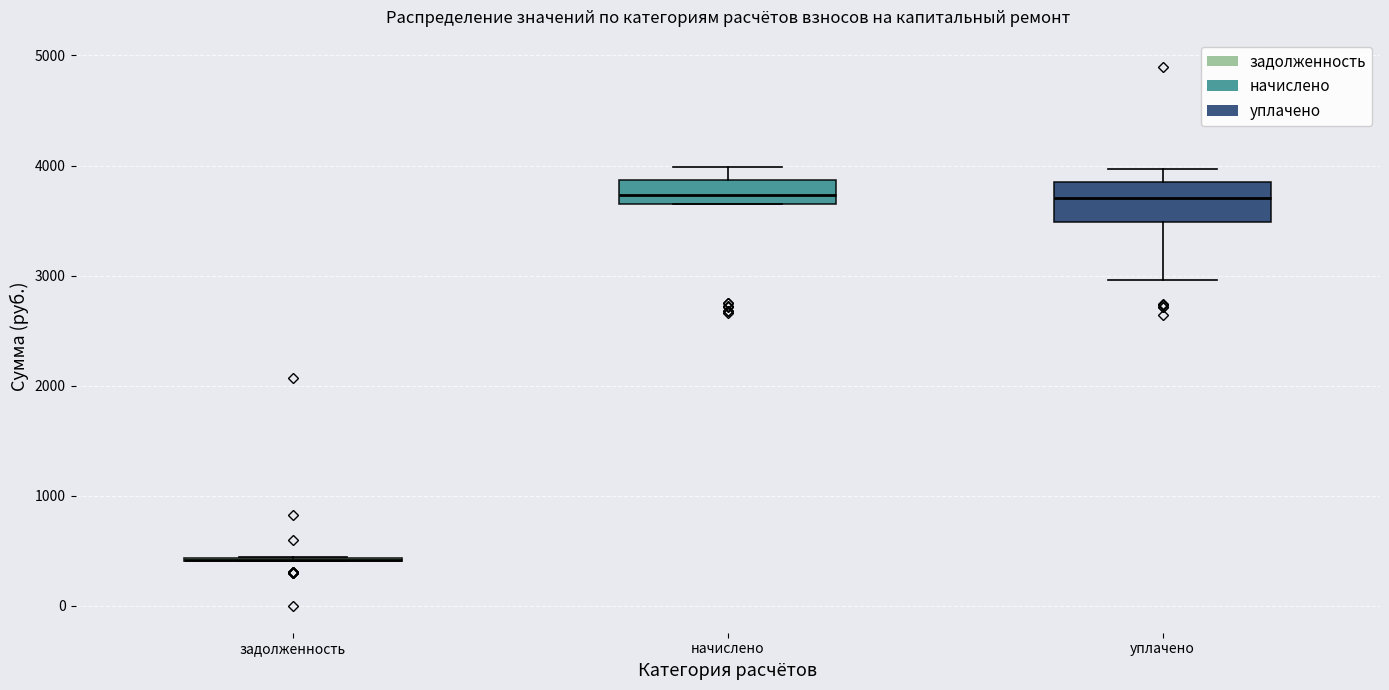

Comparing the boxes themselves (not the whiskers), which one is the tallest?

уплачено